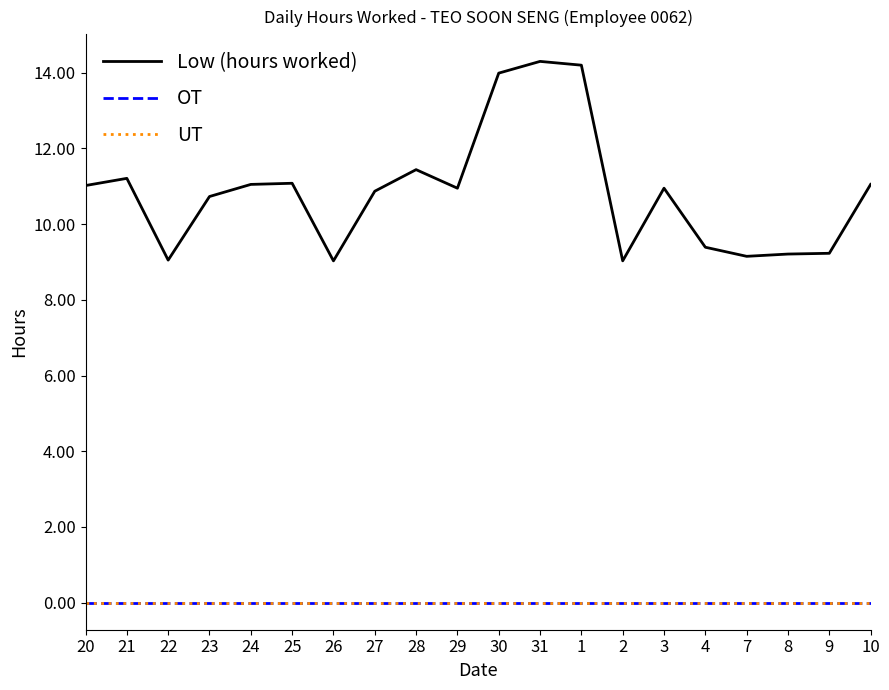

Where is Low (hours worked) nearest to the value 11?

20